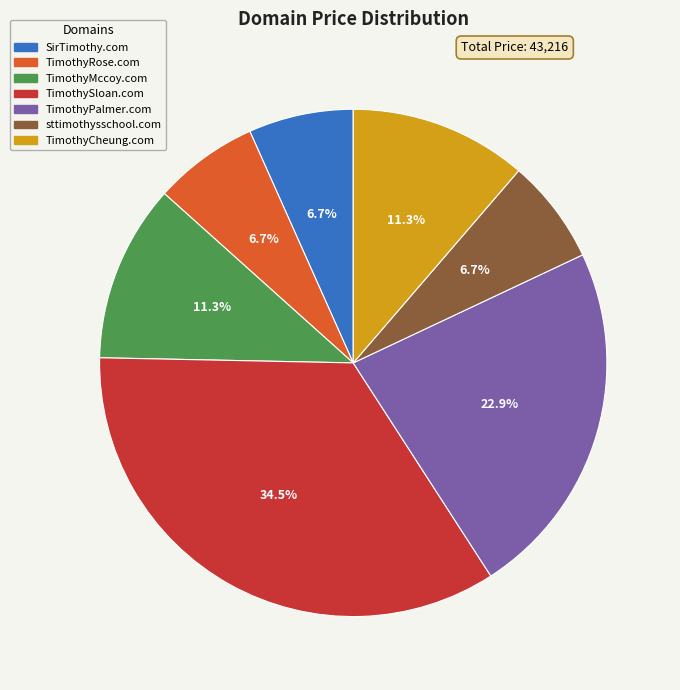

True or false: SirTimothy.com accounts for 7% of the total.

True